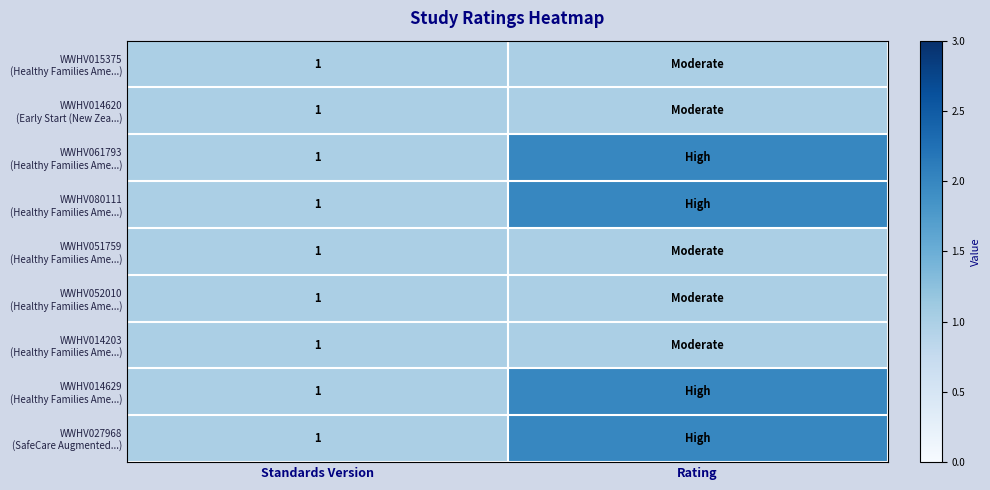

At which category is the sum across all series the highest?

Rating